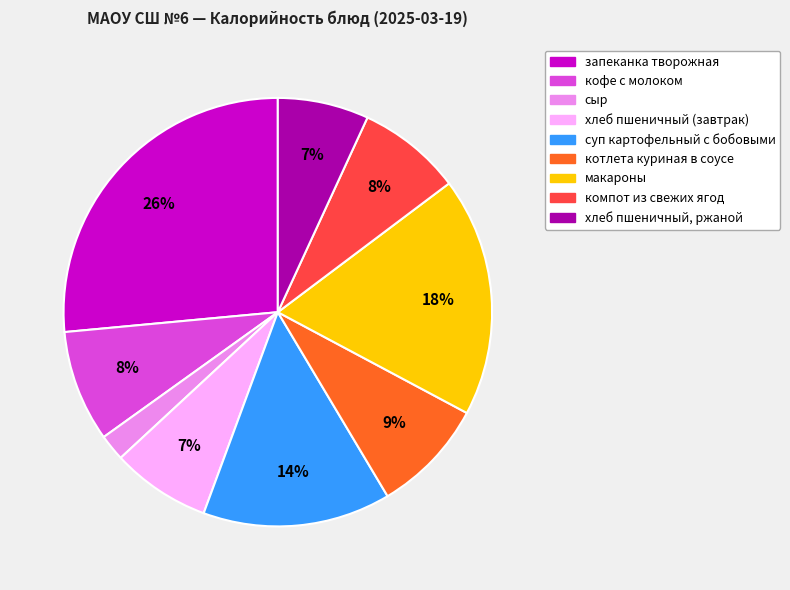

How many slices are in this pie chart?

9